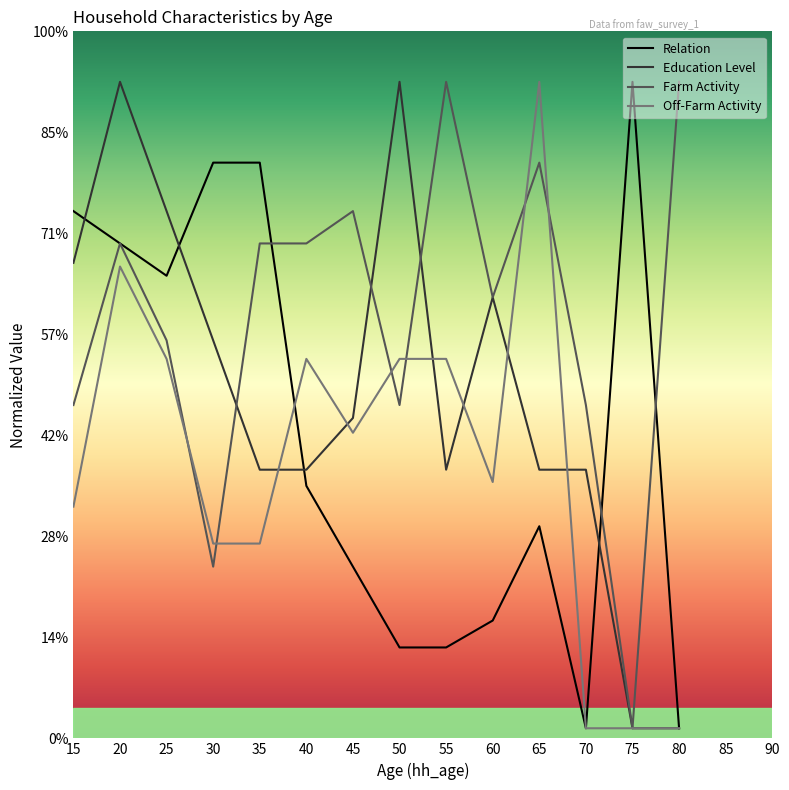

What is the spread (max minus min) of values at 15?

1.5